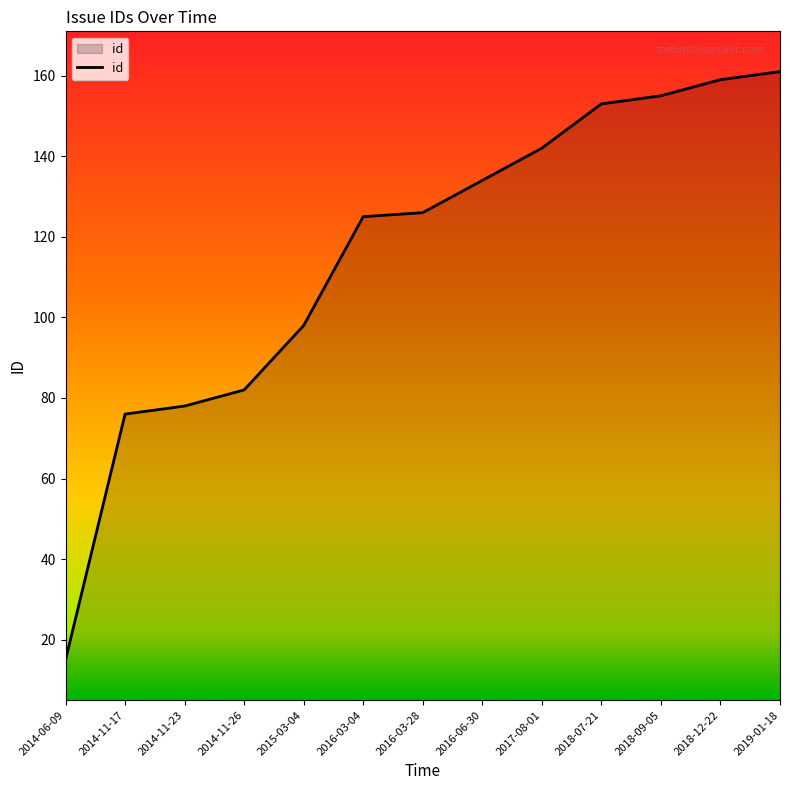

True or false: the data shows 284 at 2019-01-18.

False